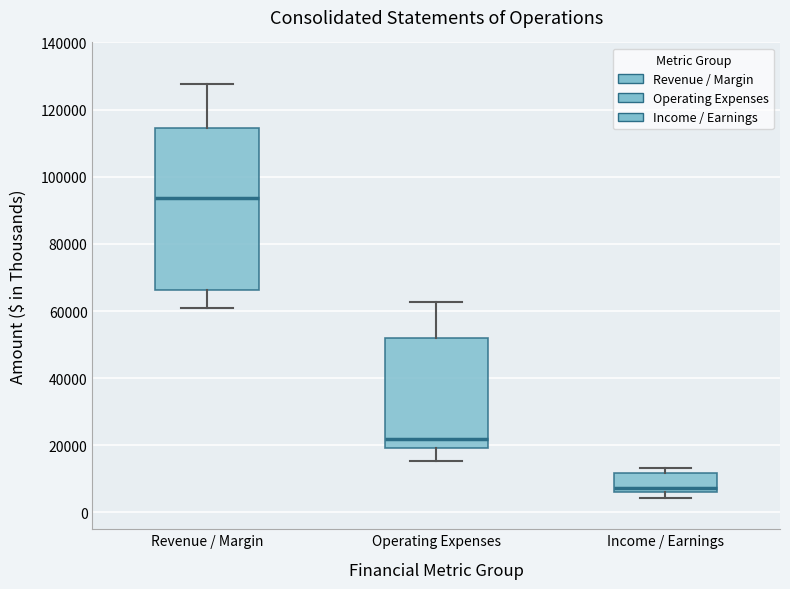

Where is the lower edge of the box for Operating Expenses on the y-axis? The values are not printed on the chart, so give them approximately, as read against the axis.

20000